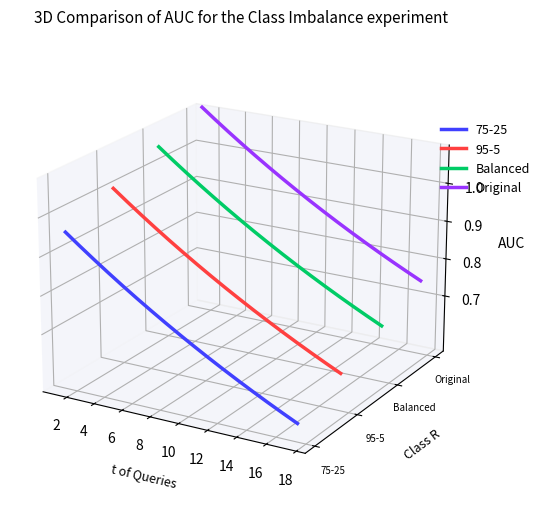

Which series has the largest range (max minus min)?

Balanced